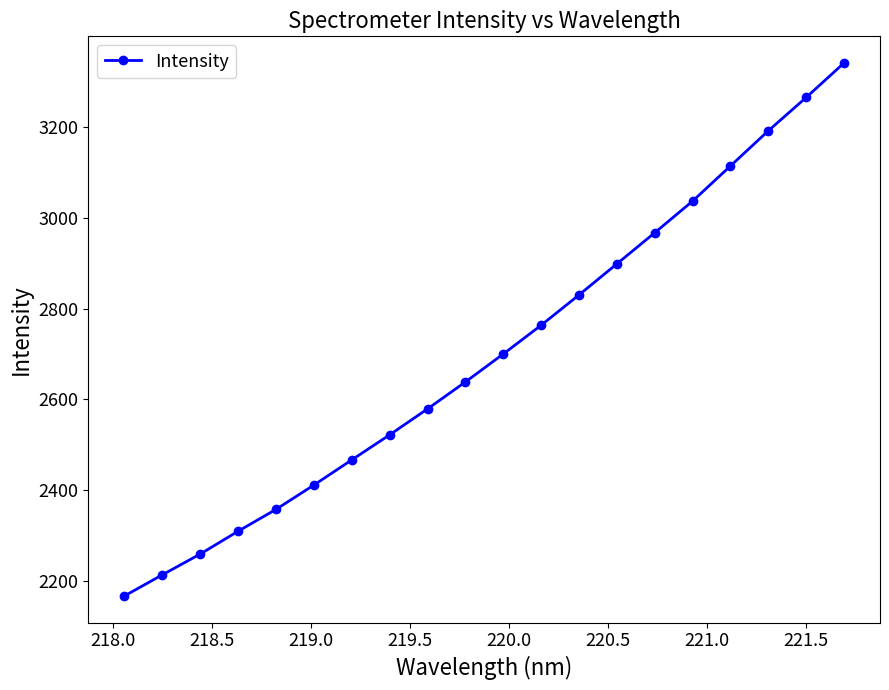

What is the smallest value displayed?

2167.7